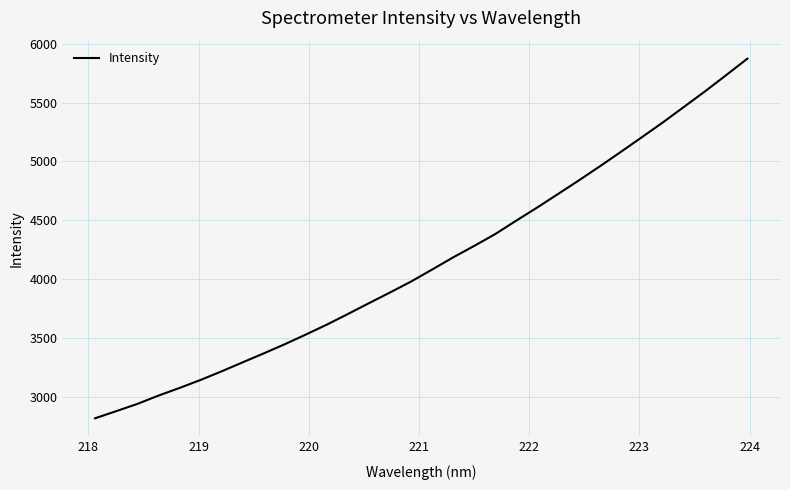

What is the greatest value displayed?

5873.5